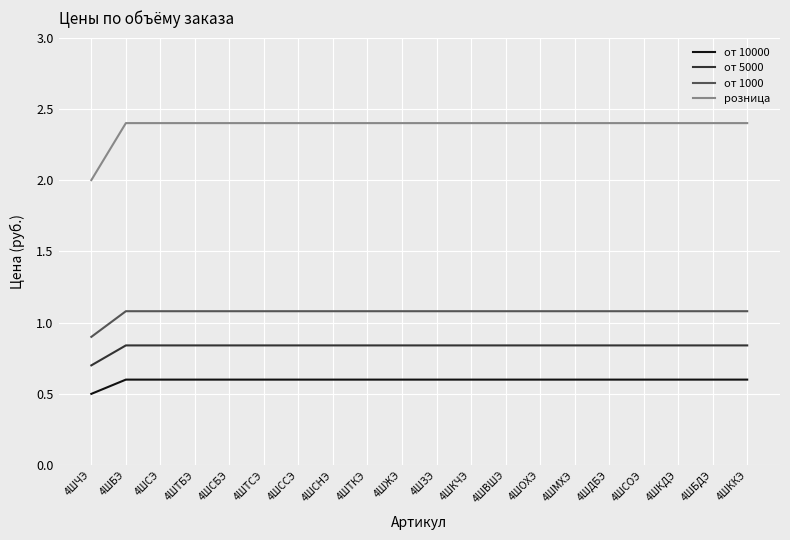

What is the maximum value for от 1000?

1.1